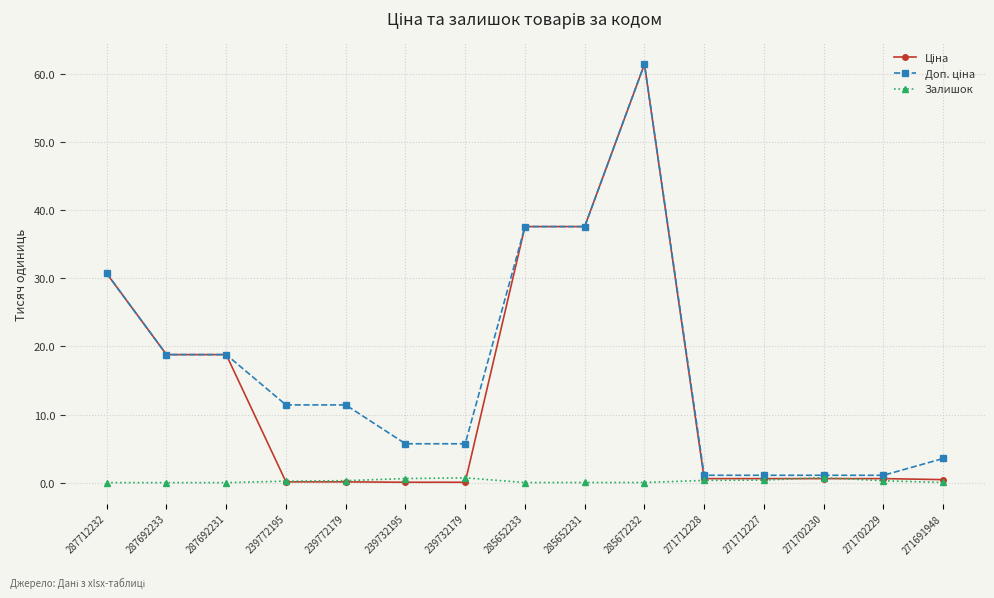

What is the difference between the maximum and minimum values in the Залишок series?

0.7